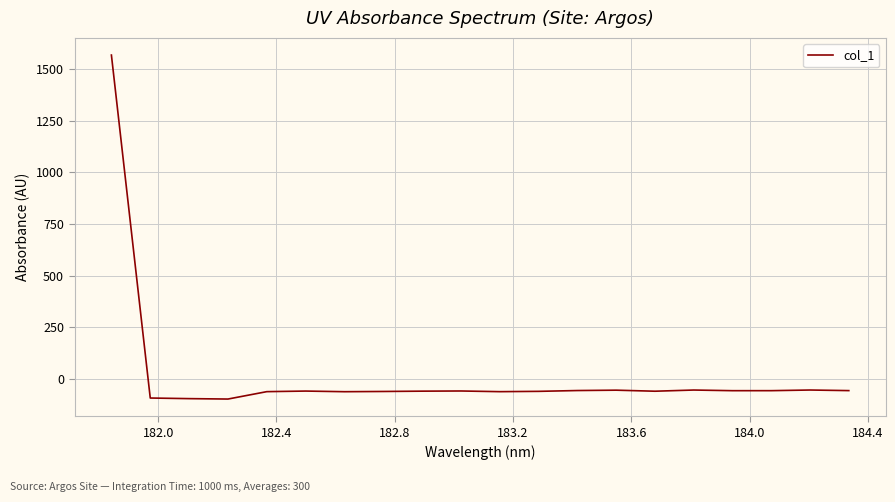

What is the minimum value shown in the chart?

-96.8